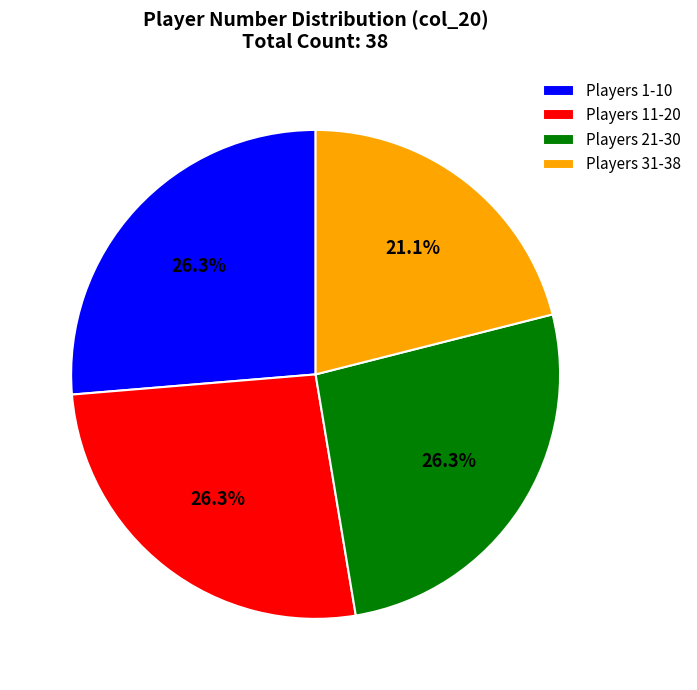

What is the ratio of the value at Players 21-30 to the value at Players 1-10?

1.0